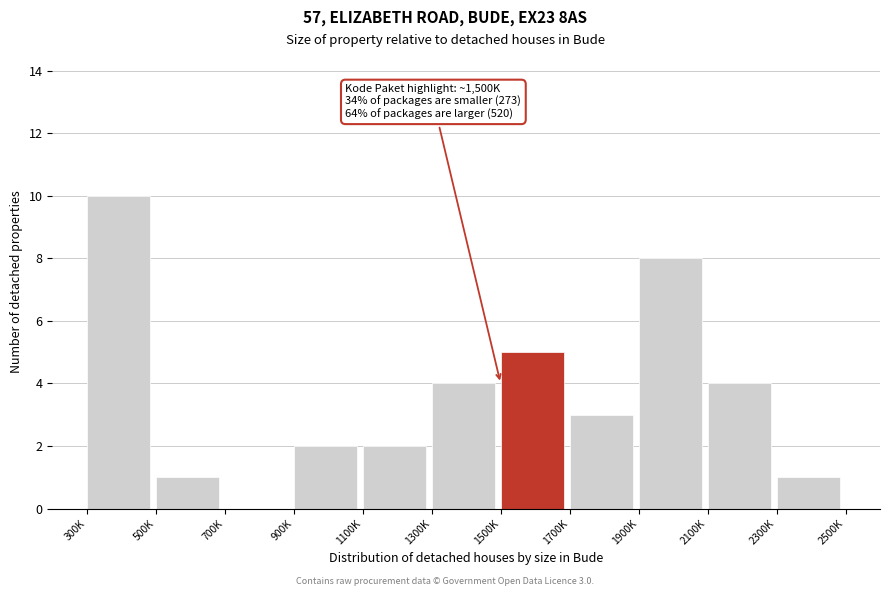

Reading right to left, extract all data points from this chart.

2300K=1	2100K=4	1900K=8	1700K=3	1500K=5	1300K=4	1100K=2	900K=2	700K=0	500K=1	300K=10